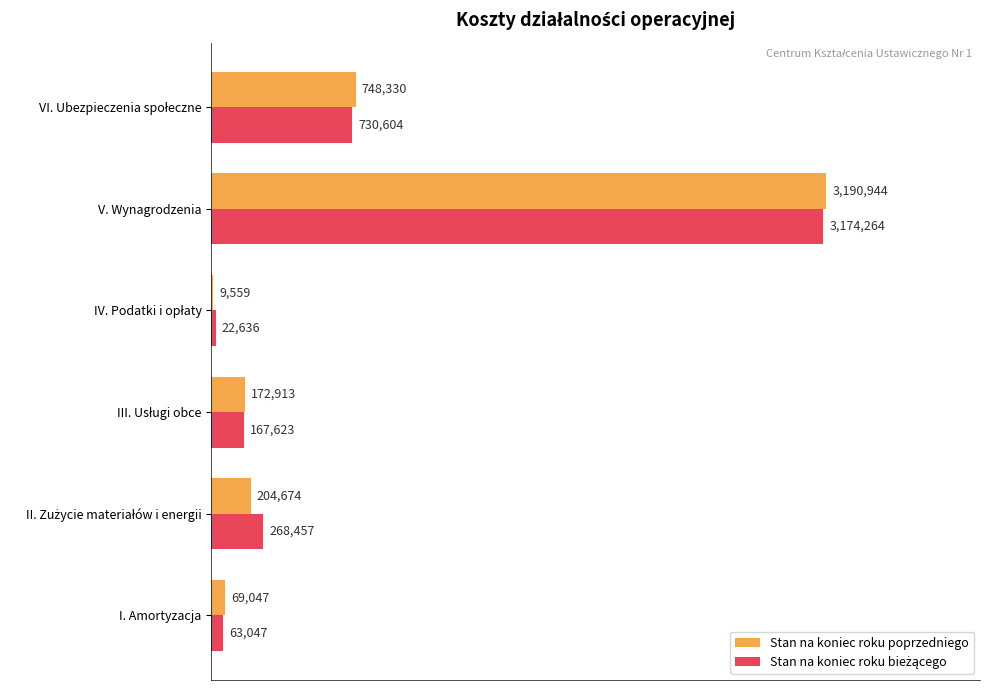

Reading left to right, extract all data points from this chart.

Stan na koniec roku poprzedniego: 69046.6	204674.2	172912.7	9558.8	3190943.8	748330.4
Stan na koniec roku bieżącego: 63046.7	268456.7	167622.8	22635.5	3174264.2	730603.6